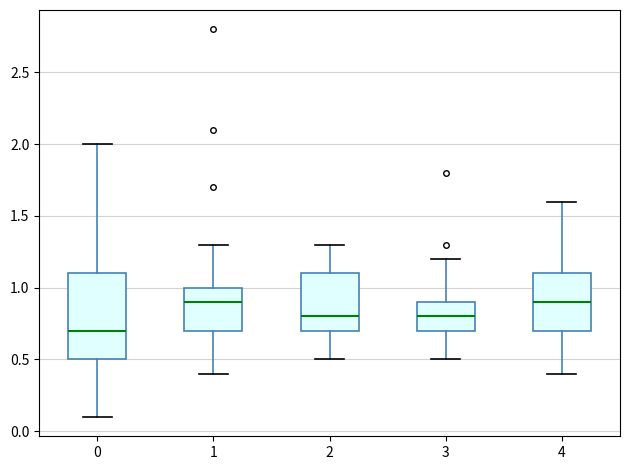

Reading left to right, transcribe this box plot: for each box, give where its median line is, the range the box spans, and where its two whiskers end, as read against the y-axis. The values are not printed on the chart, so give them approximately, as read against the axis.

0: median 0.7, box 0.5 to 1.1, whiskers 0.1 to 2.0
1: median 0.9, box 0.7 to 1.0, whiskers 0.4 to 1.3
2: median 0.8, box 0.7 to 1.1, whiskers 0.5 to 1.3
3: median 0.8, box 0.7 to 0.9, whiskers 0.5 to 1.2
4: median 0.9, box 0.7 to 1.1, whiskers 0.4 to 1.6